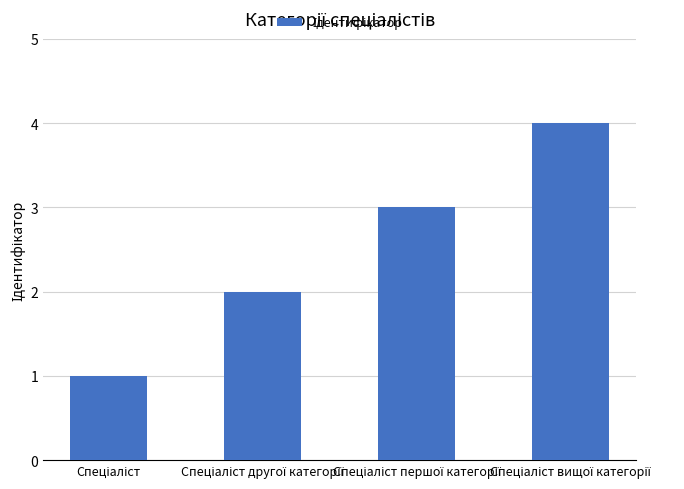

What is the maximum value shown in the chart?

4